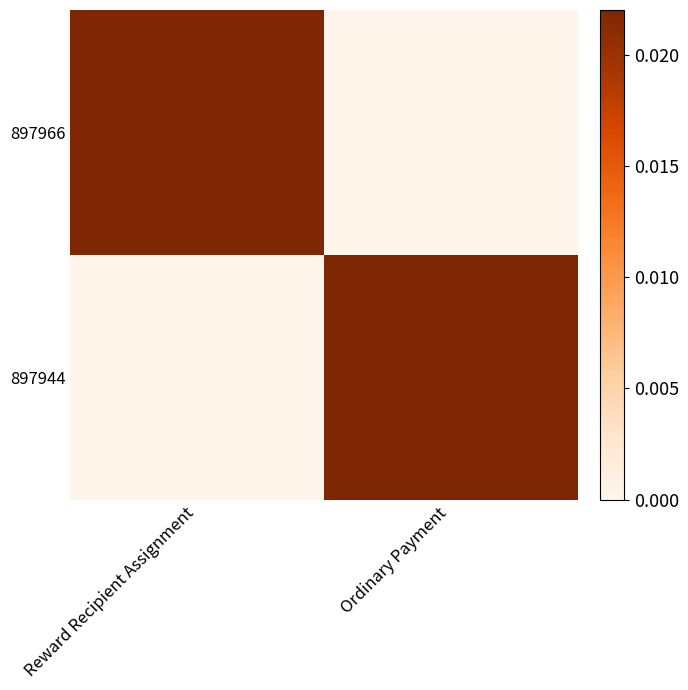

At which category is the sum across all series the highest?

Reward Recipient Assignment